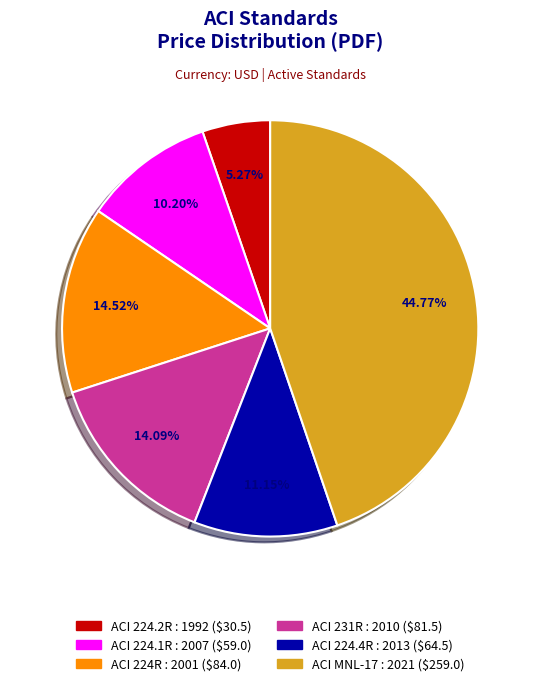

Does any single category account for the majority?

No